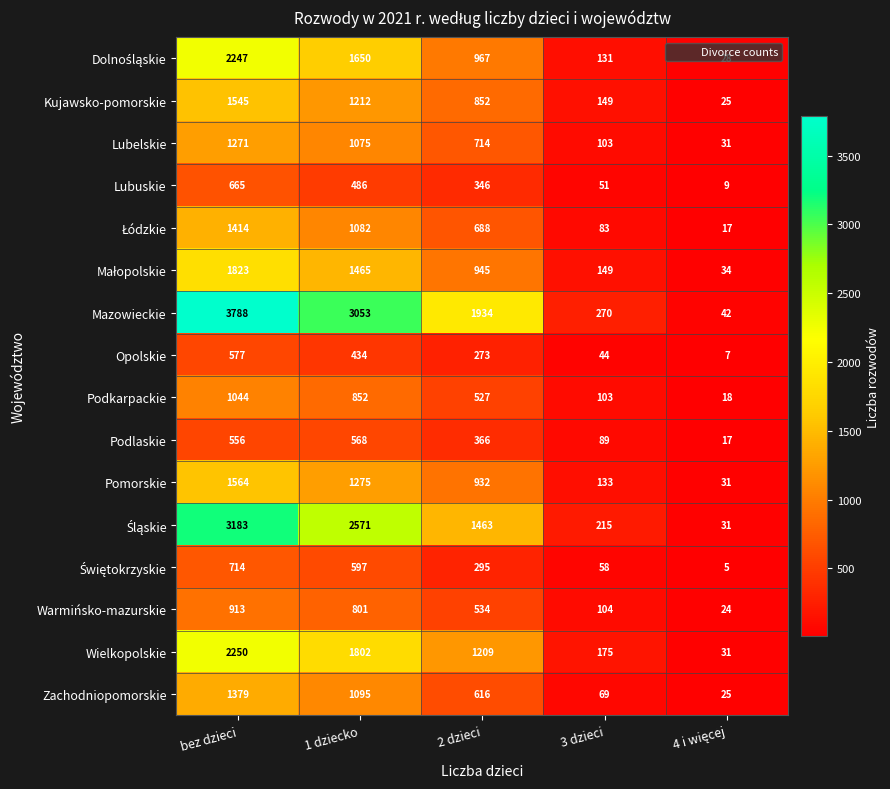

How many categories are shown in the chart?

5